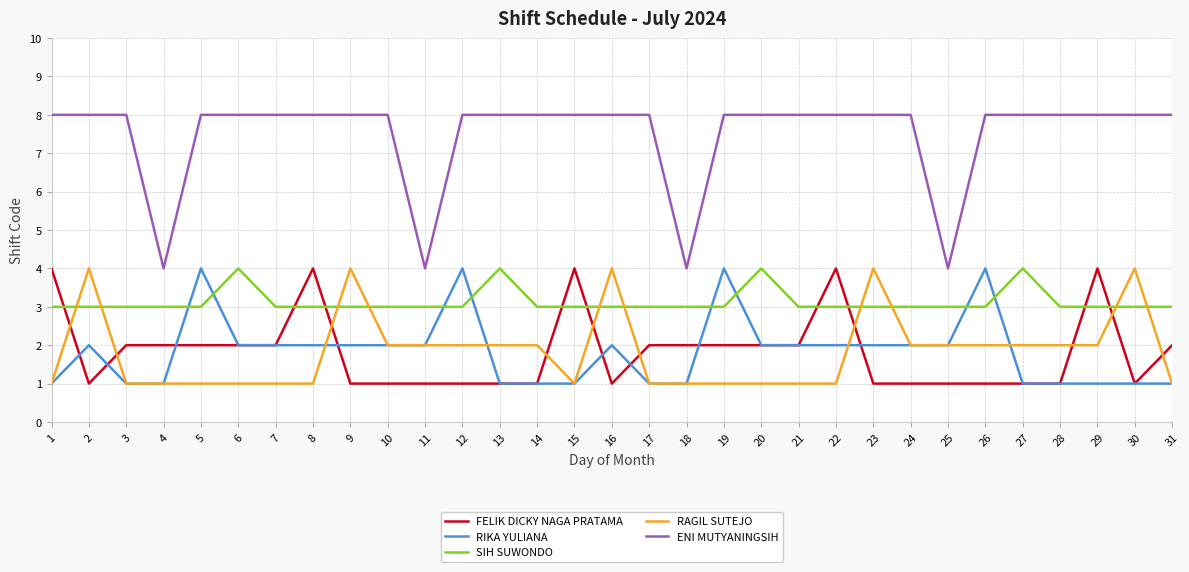

Read the FELIK DICKY NAGA PRATAMA value at 22.

4